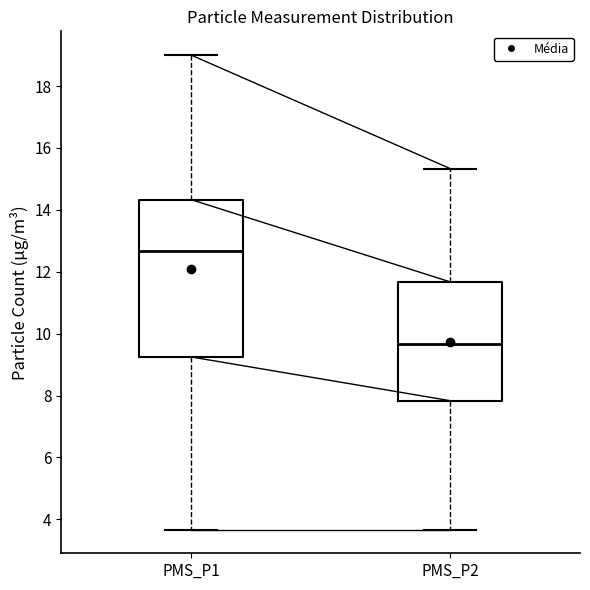

Where is the lower edge of the box for PMS_P2 on the y-axis? The values are not printed on the chart, so give them approximately, as read against the axis.

7.8